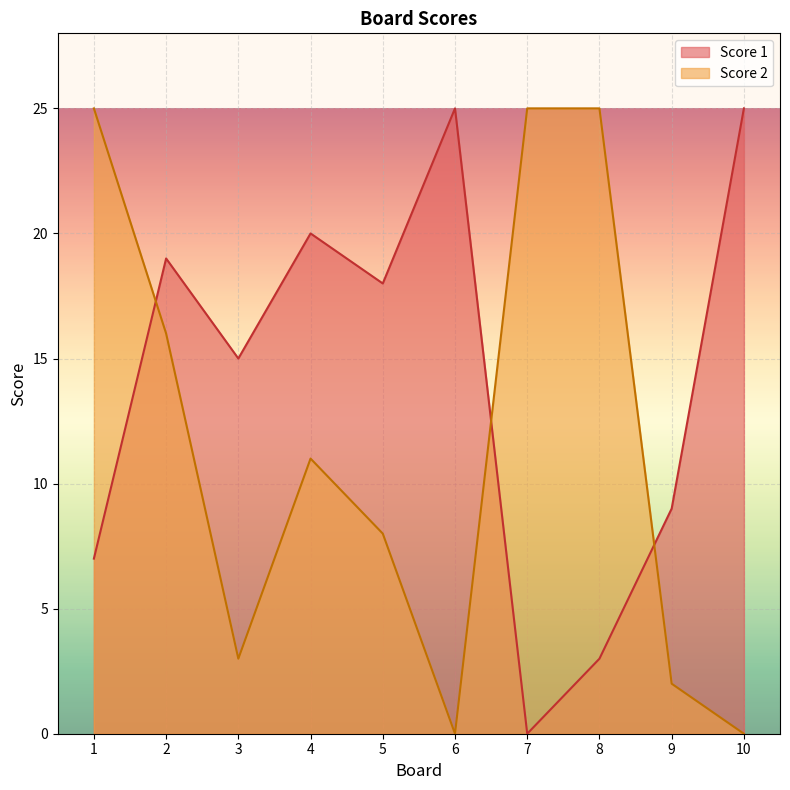

Where does the Score 1 series first go above 18?

2